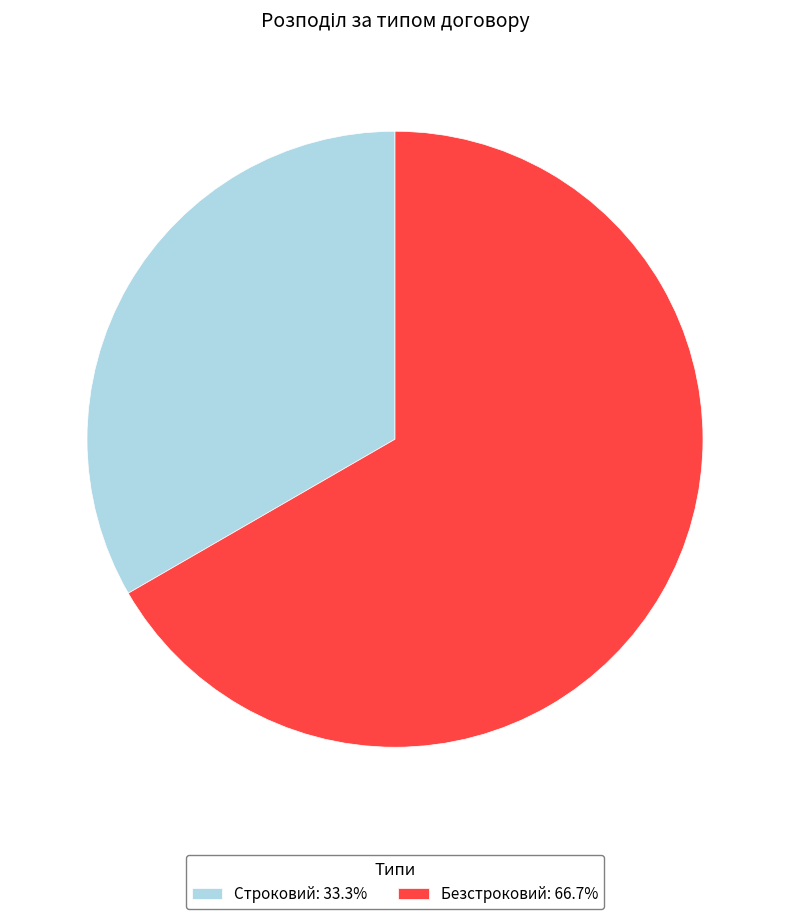

Which slice represents more than half of the pie?

Безстроковий